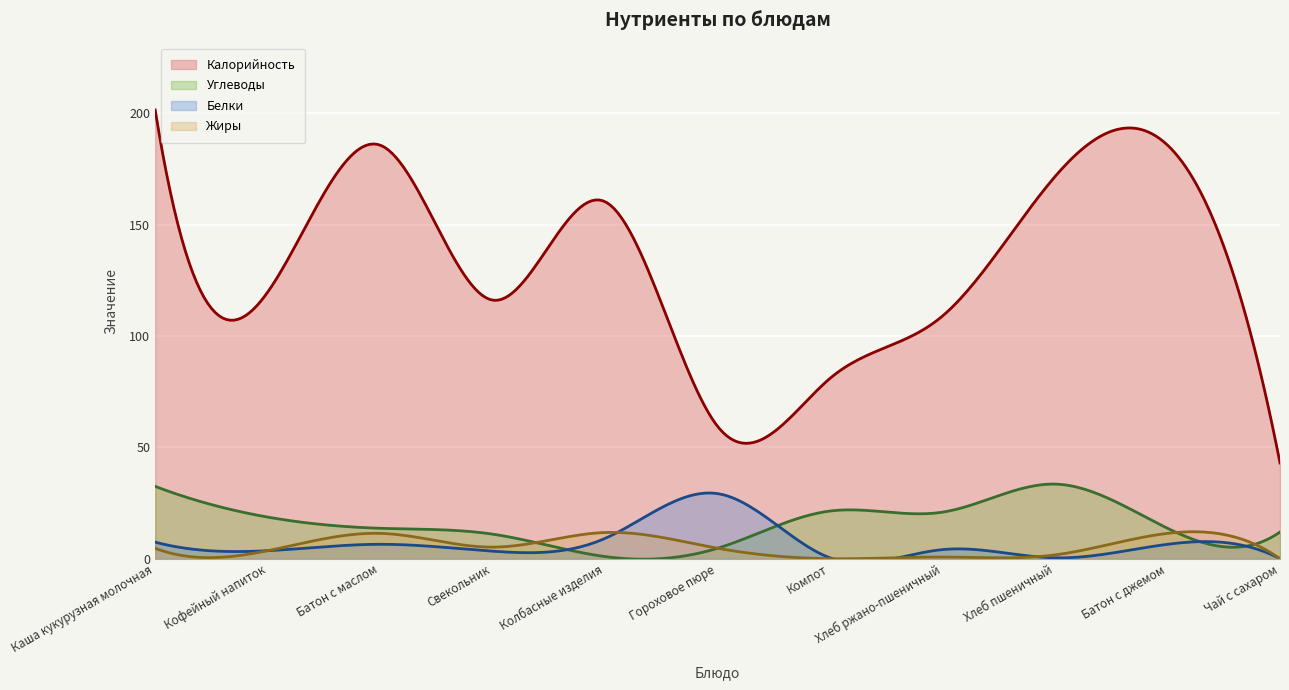

Is it true that Калорийность equals 55.9 at Чай с сахаром?

False